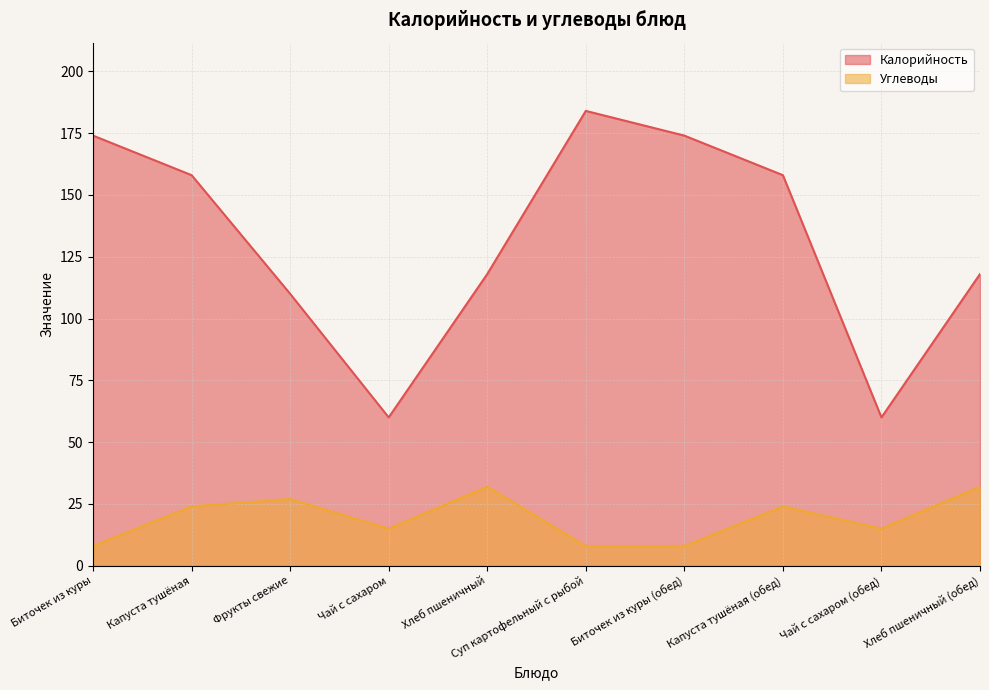

True or false: Калорийность and Углеводы cross at least once.

False